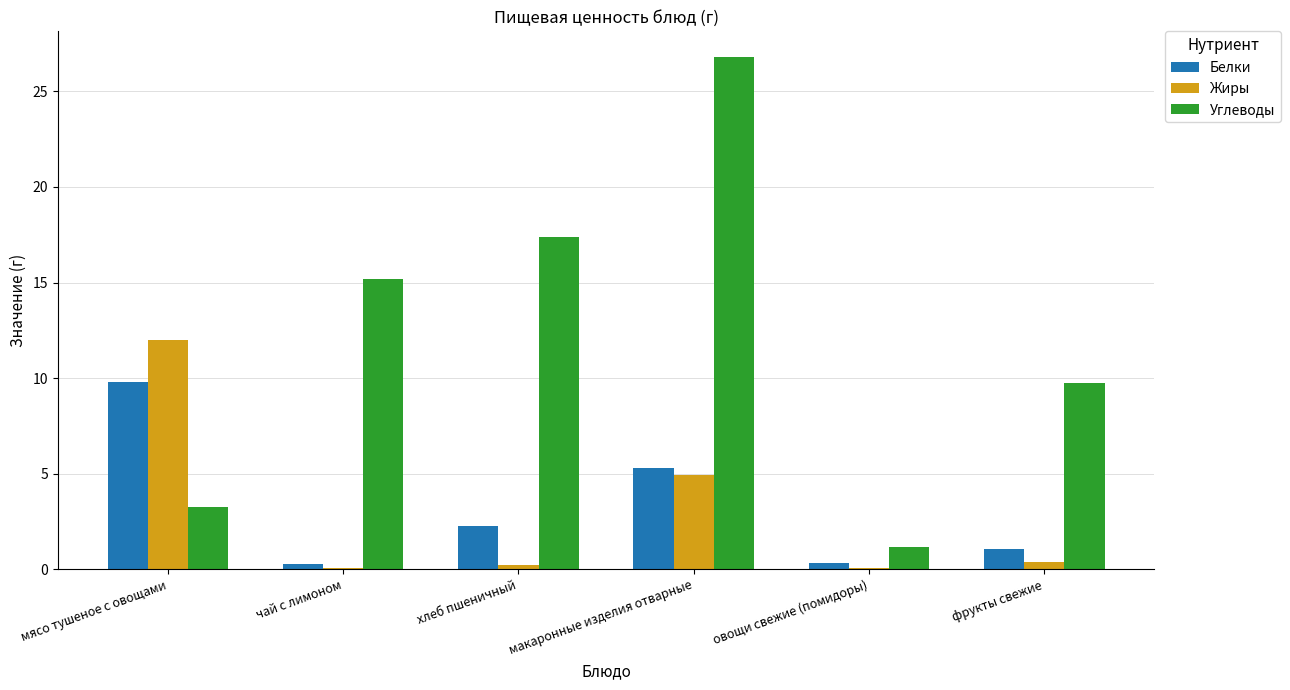

Between овощи свежие (помидоры) and фрукты свежие, which series saw the biggest shift?

Углеводы